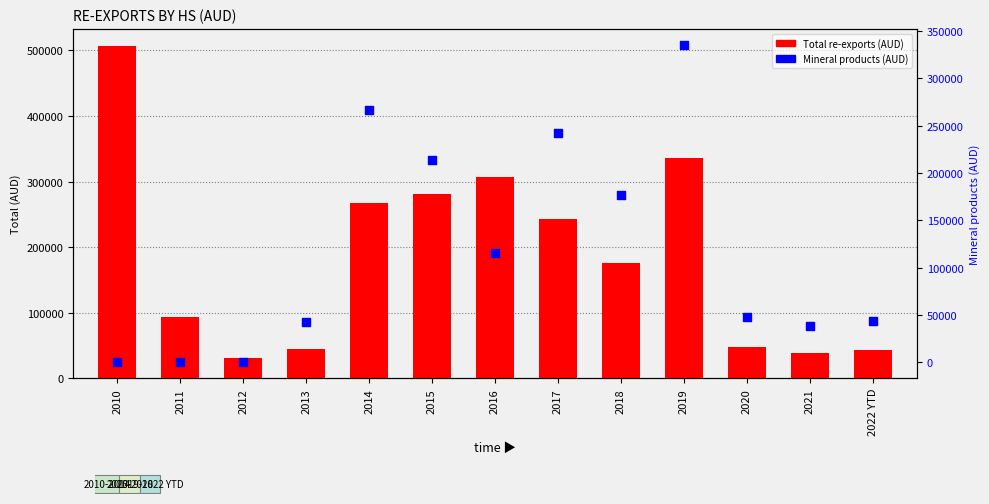

At how many categories does at least one series exceed 226946?

6